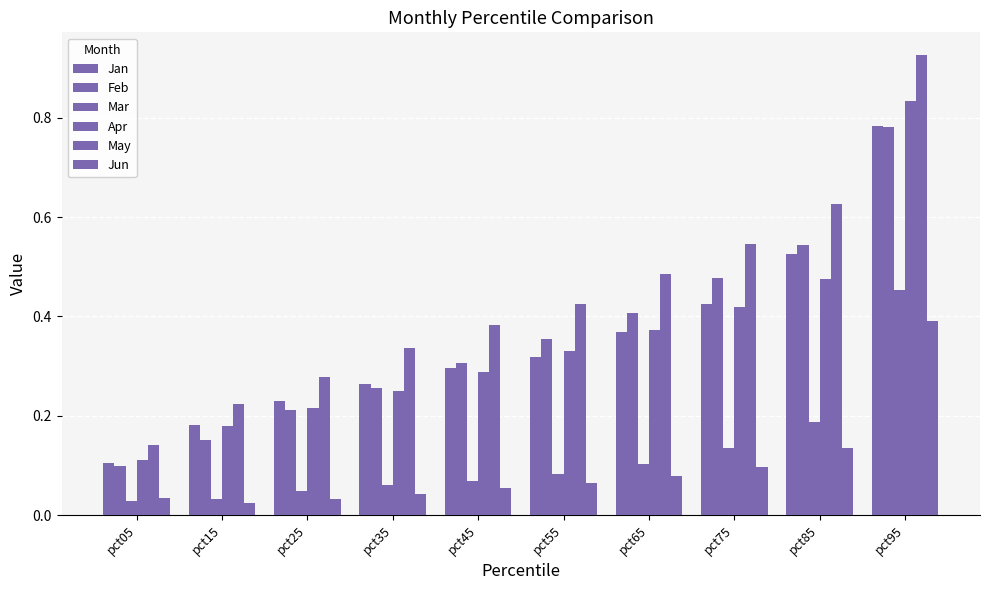

Where is Jun nearest to the value 0?

pct15